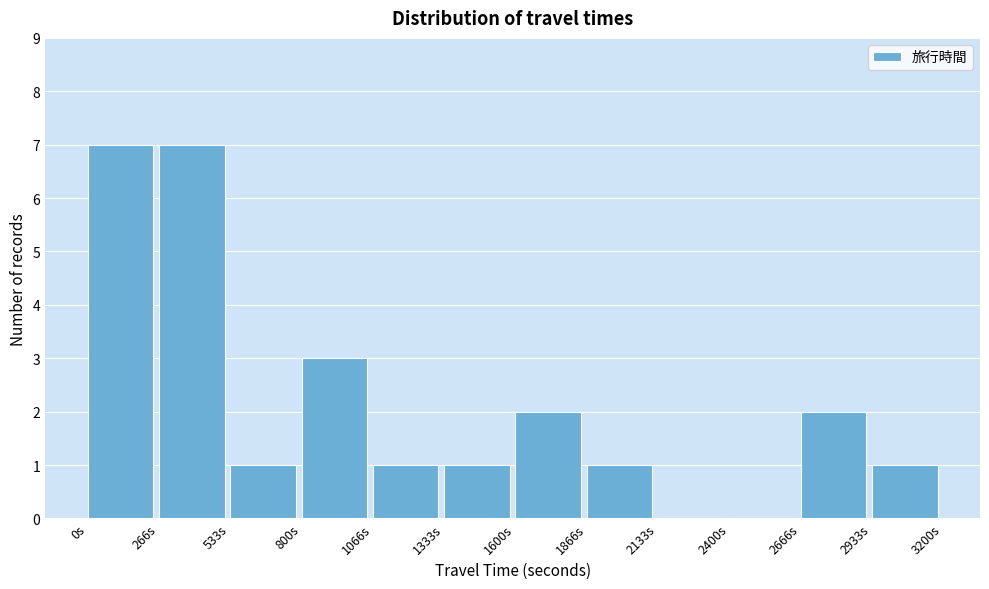

How tall is the bar that spans 1050 to 1350 on the x-axis? Neither the bar edges nor the heights are printed on the chart, so give them approximately, as read against the axes.

1